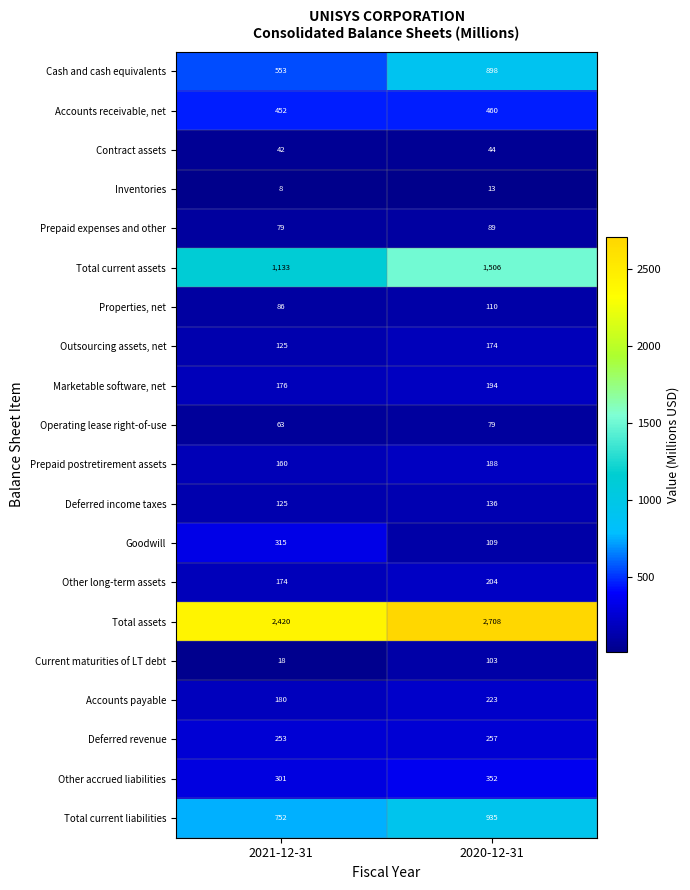

Between 2021-12-31 and 2020-12-31, which series saw the biggest shift?

Total current assets